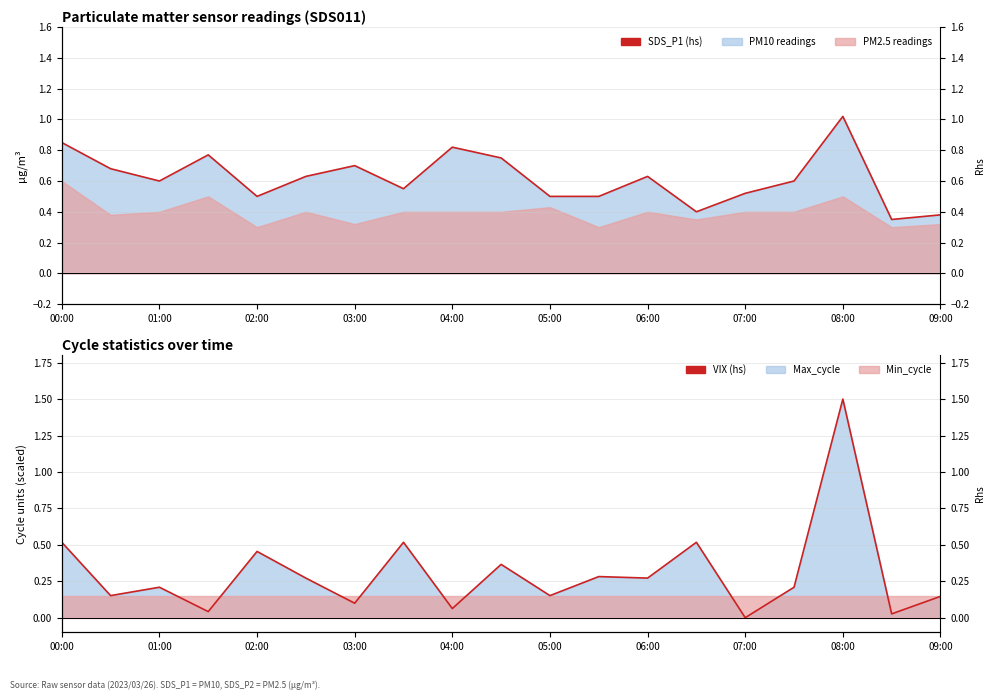

Between 15 and 18, which is larger?

15